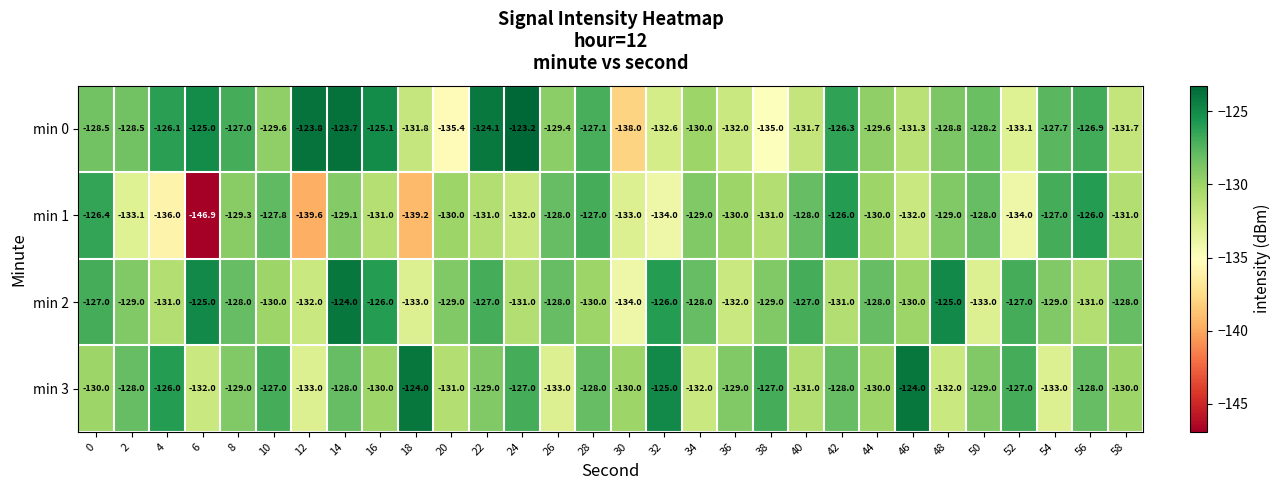

Count the min 2 values in the range -131 to -127.

20